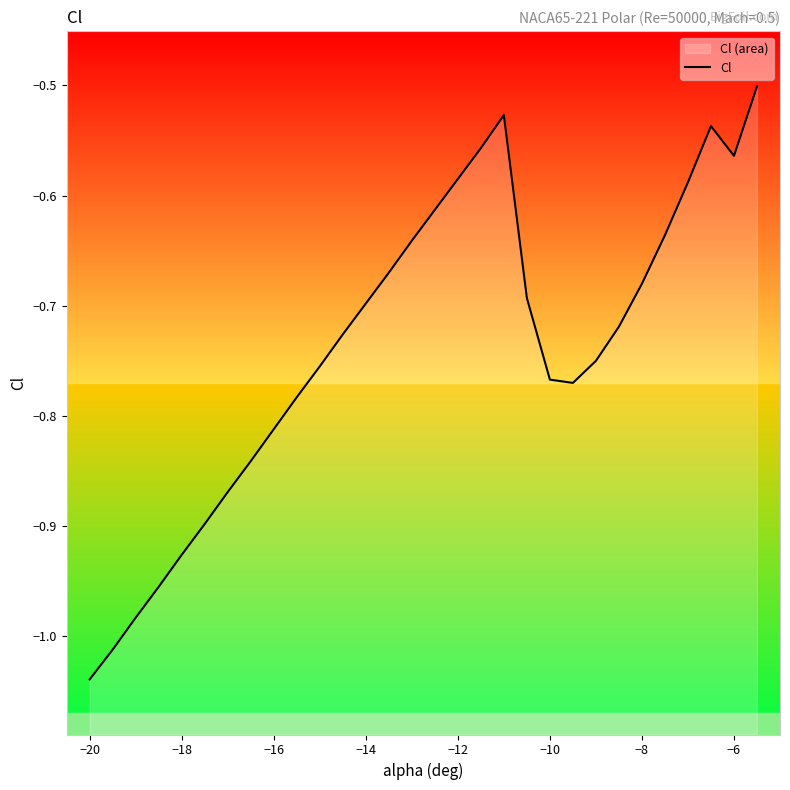

Is it true that the value at 11 is -1.3?

False